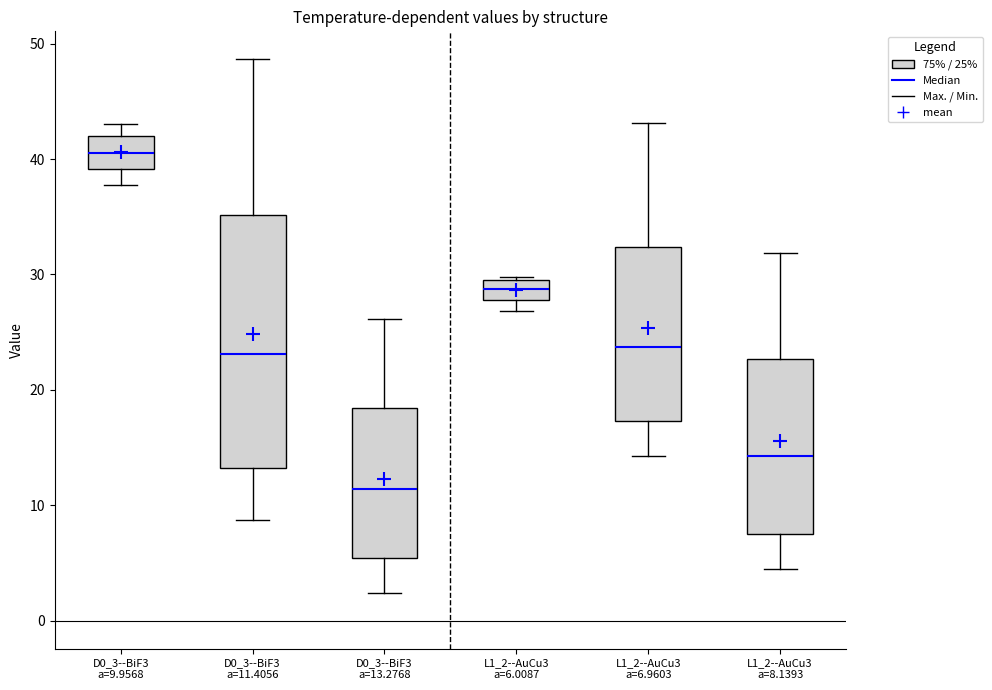

Reading left to right, transcribe this box plot: for each box, give where its median line is, the range the box spans, and where its two whiskers end, as read against the y-axis. The values are not printed on the chart, so give them approximately, as read against the axis.

D0_3--BiF3 a=9.9568: median 41, box 39 to 42, whiskers 38 to 43
D0_3--BiF3 a=11.4056: median 23, box 13 to 35, whiskers 9 to 49
D0_3--BiF3 a=13.2768: median 11, box 5 to 18, whiskers 2 to 26
L1_2--AuCu3 a=6.0087: median 29, box 28 to 30, whiskers 27 to 30
L1_2--AuCu3 a=6.9603: median 24, box 17 to 32, whiskers 14 to 43
L1_2--AuCu3 a=8.1393: median 14, box 8 to 23, whiskers 4 to 32